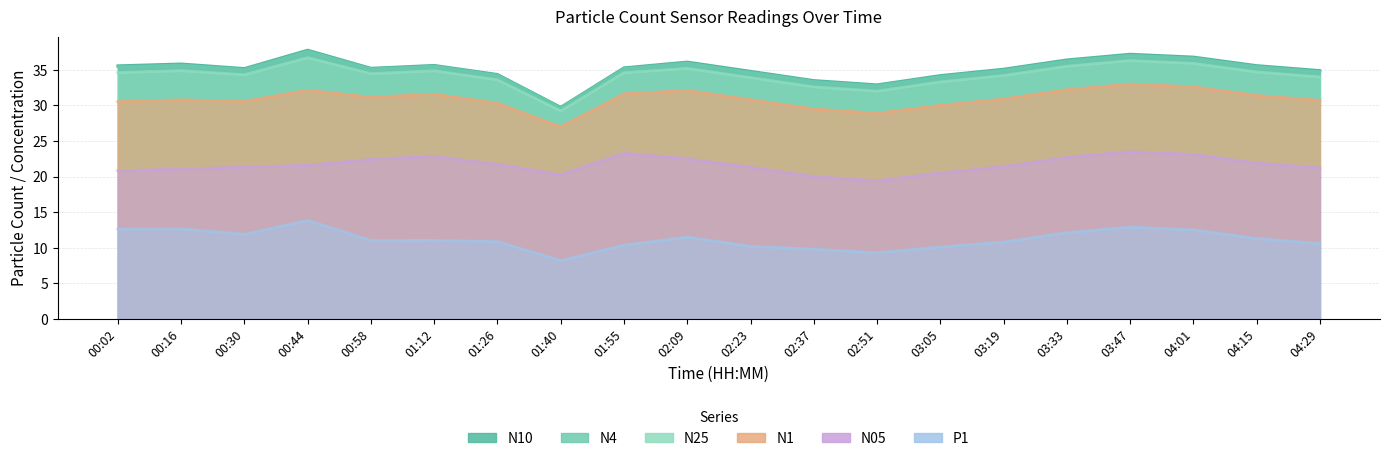

Which category has the lowest value in the N25 series?

01:40